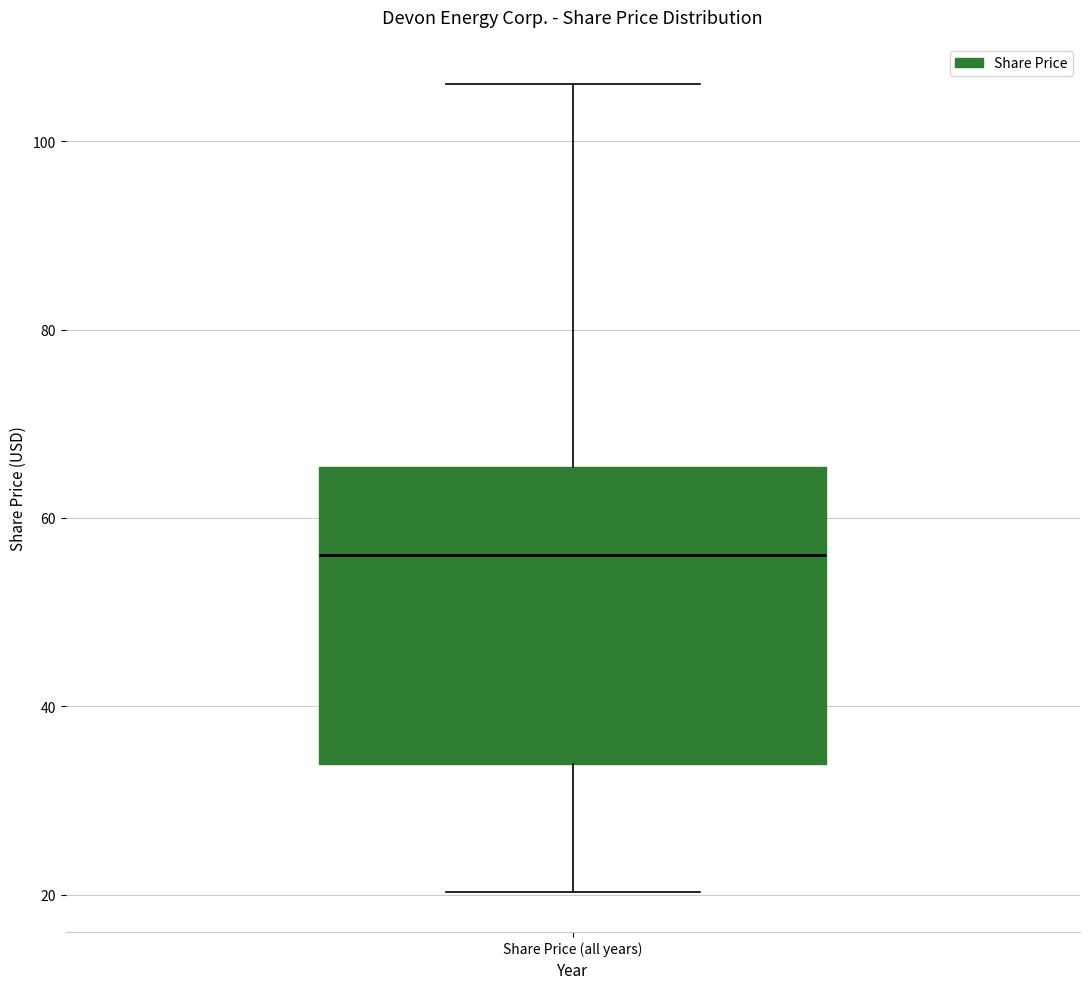

Transcribe this box plot: give where the median line is, the range the box spans, and where the two whiskers end, as read against the y-axis. The values are not printed on the chart, so give them approximately, as read against the axis.

median 56, box 34 to 66, whiskers 20 to 106